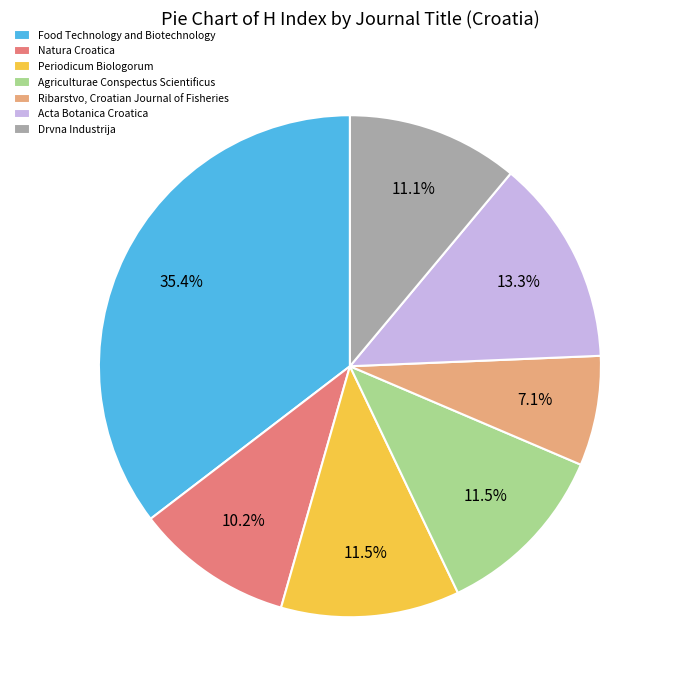

Which category has the biggest portion of the pie?

Food Technology and Biotechnology